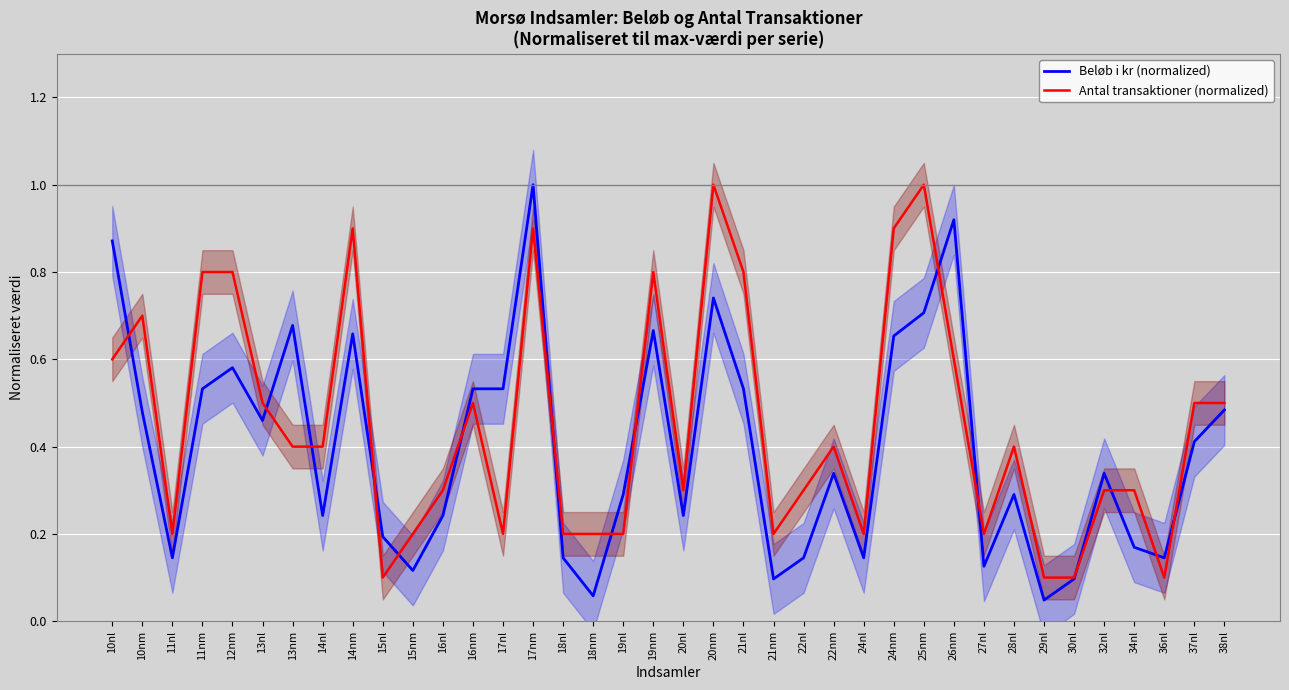

In Antal transaktioner (normalized), how many points are lower than both neighbors (excluding endpoints)?

8